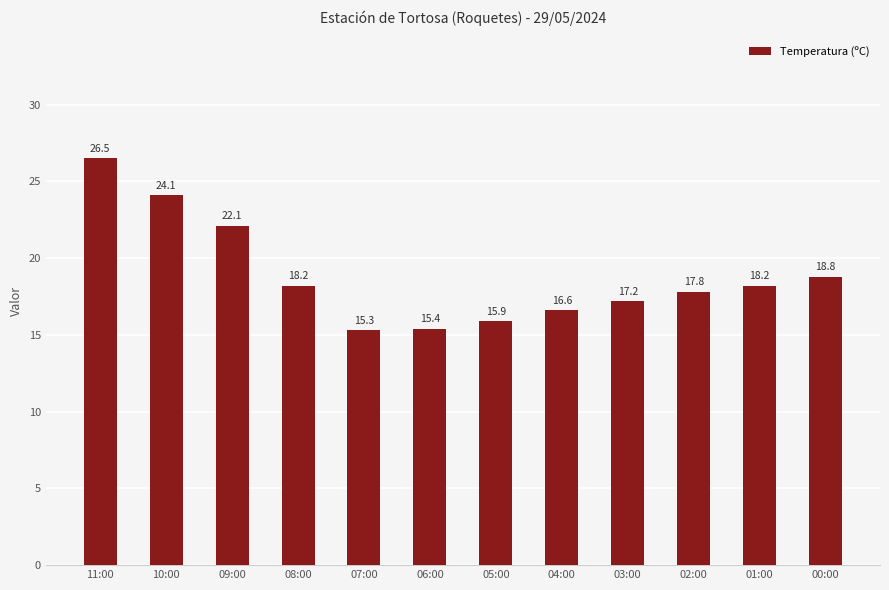

Reading left to right, what are all the values shown in this chart?

11:00=26.5	10:00=24.1	09:00=22.1	08:00=18.2	07:00=15.3	06:00=15.4	05:00=15.9	04:00=16.6	03:00=17.2	02:00=17.8	01:00=18.2	00:00=18.8